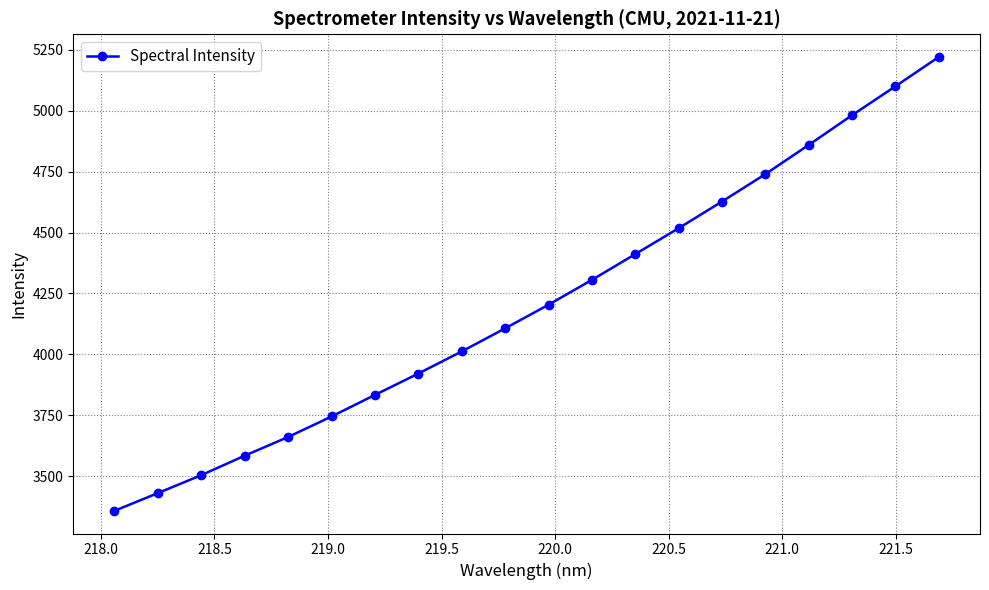

What is the average value?

4206.2